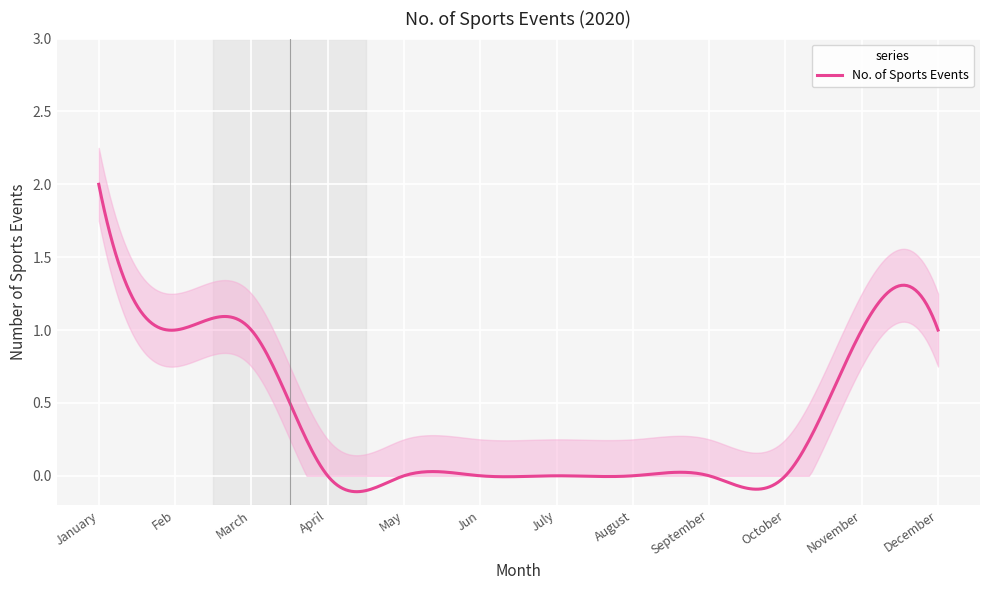

How many series are shown in this chart?

1